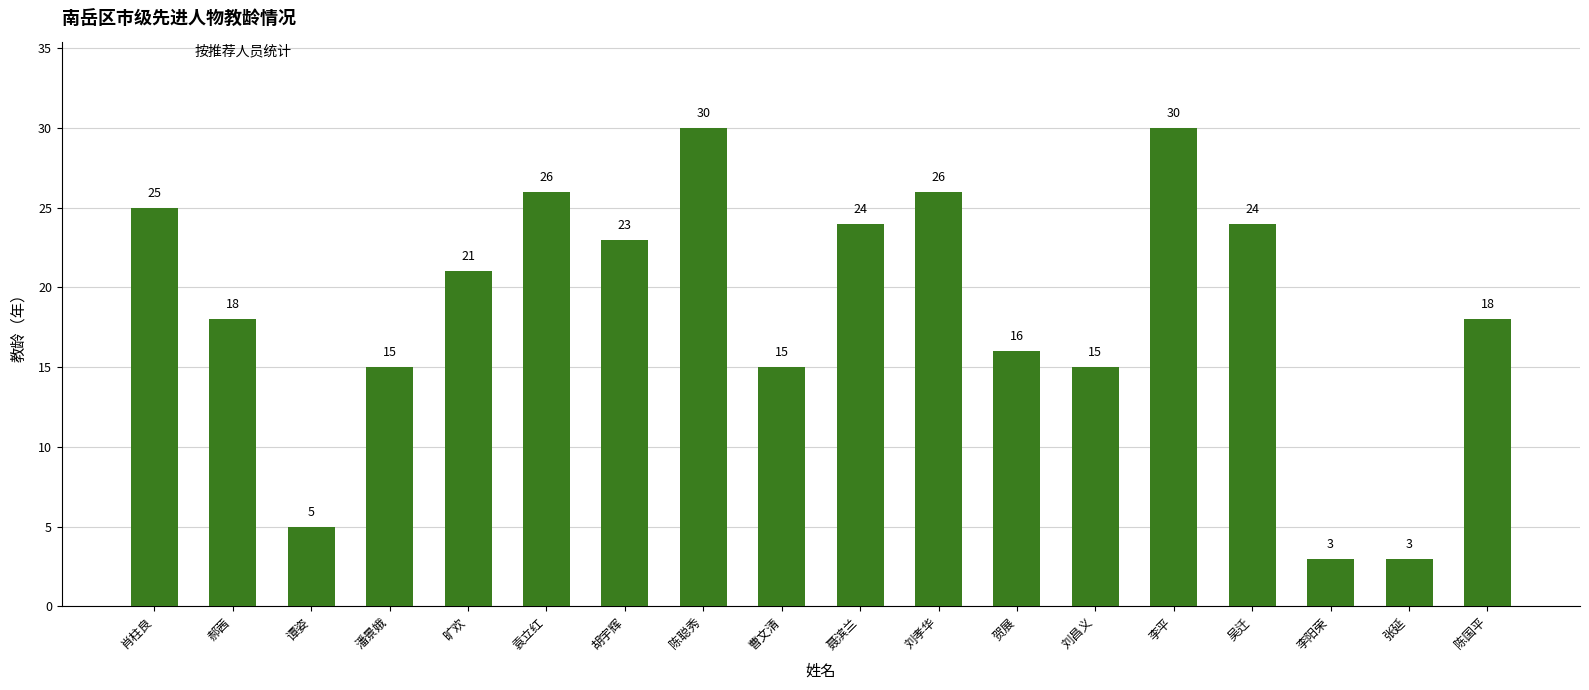

Where is the data nearest to the value 16?

贺展